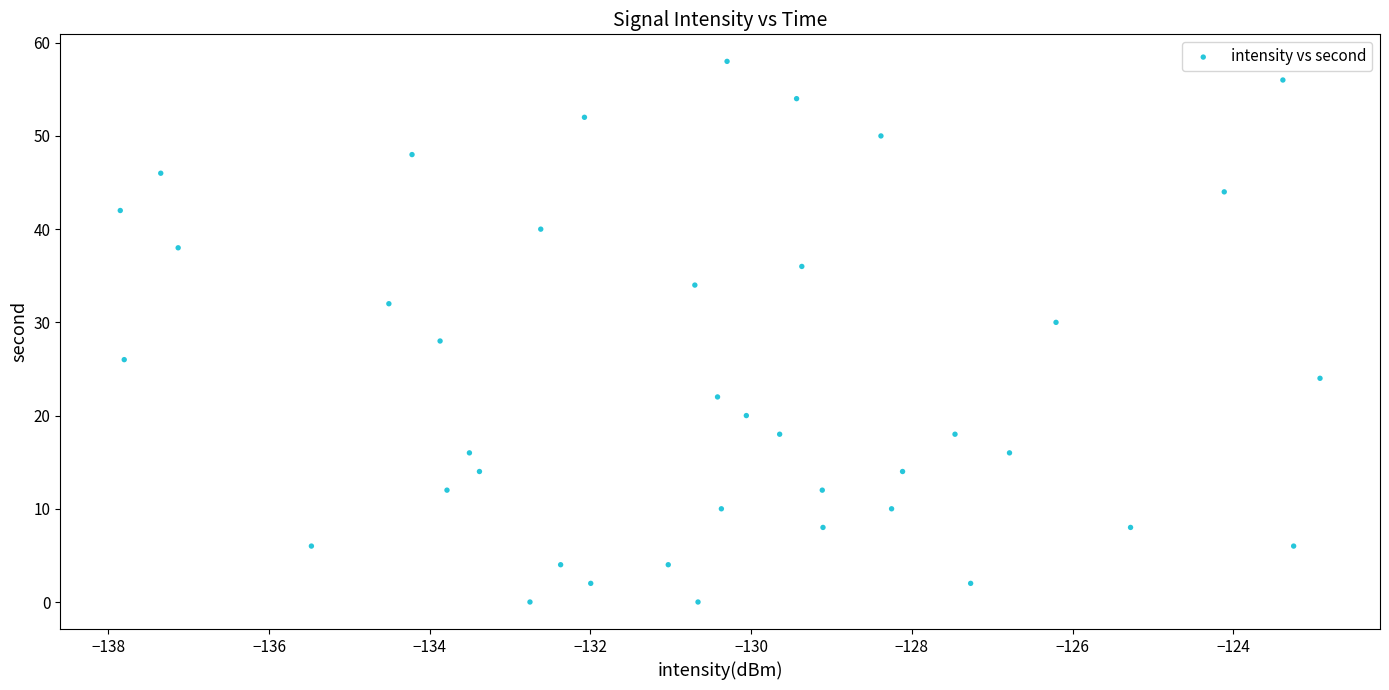

What is the range of Y values (max minus min)?

58